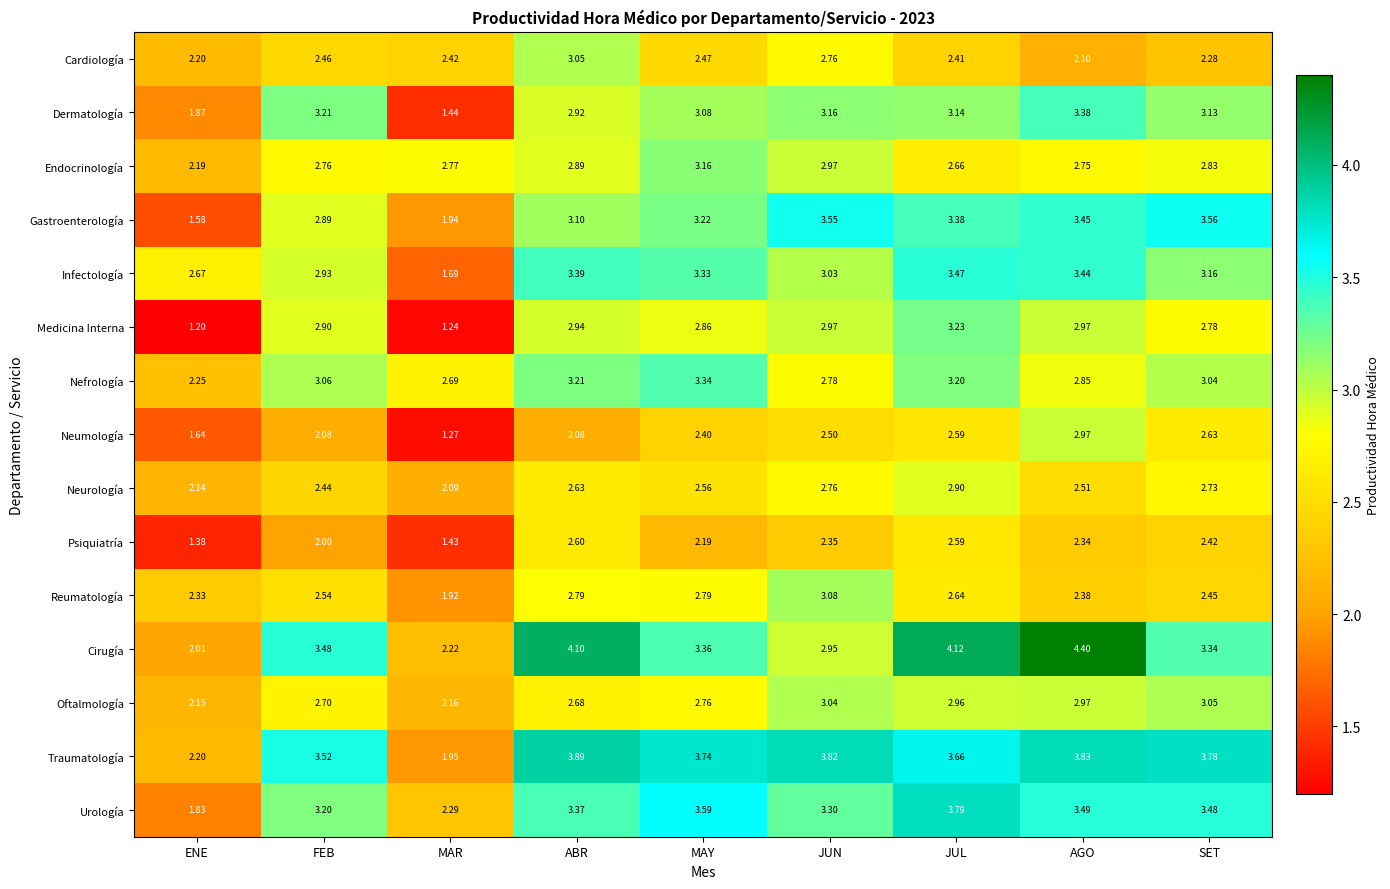

Where does the Infectología series first go above 3?

ABR